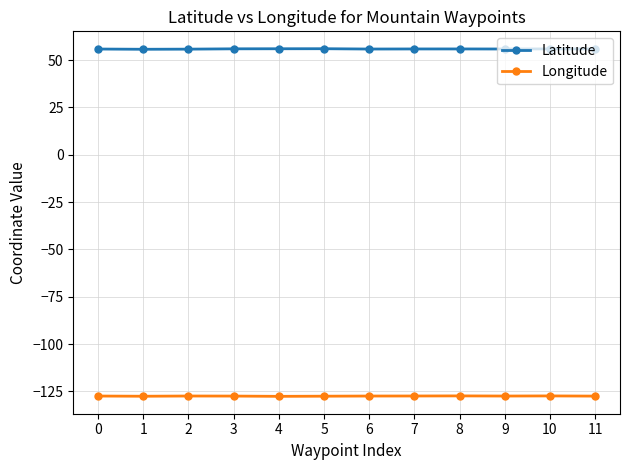

What is the sum of the Longitude values at 10 and 1?

-255.0